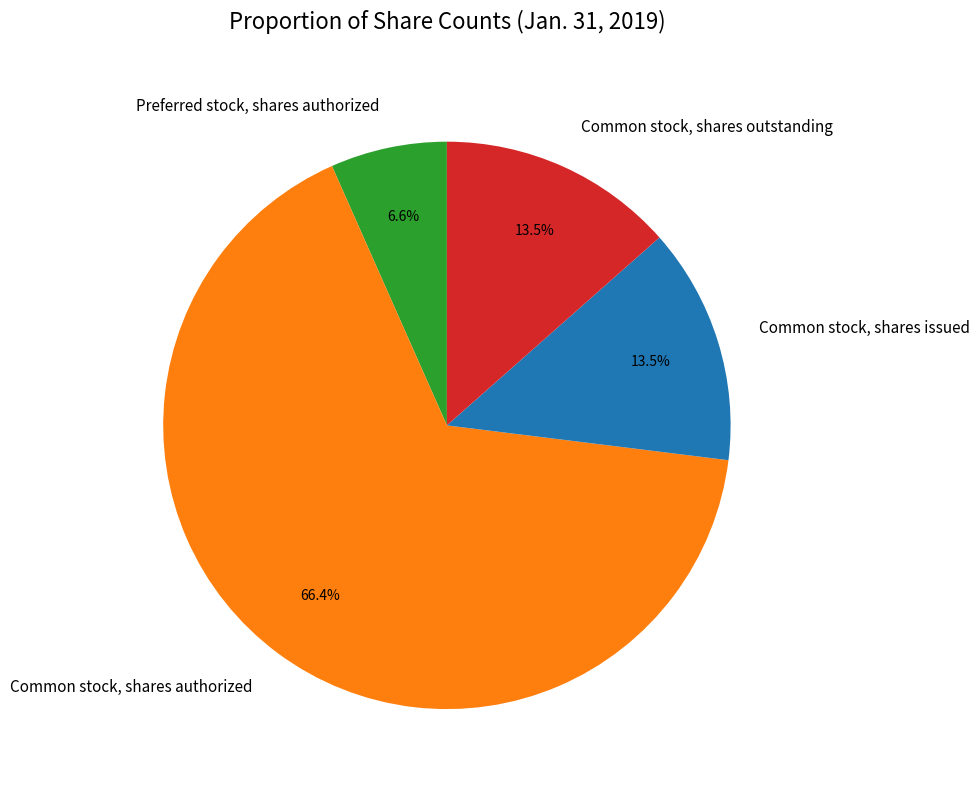

Count the number of slices in the pie.

4